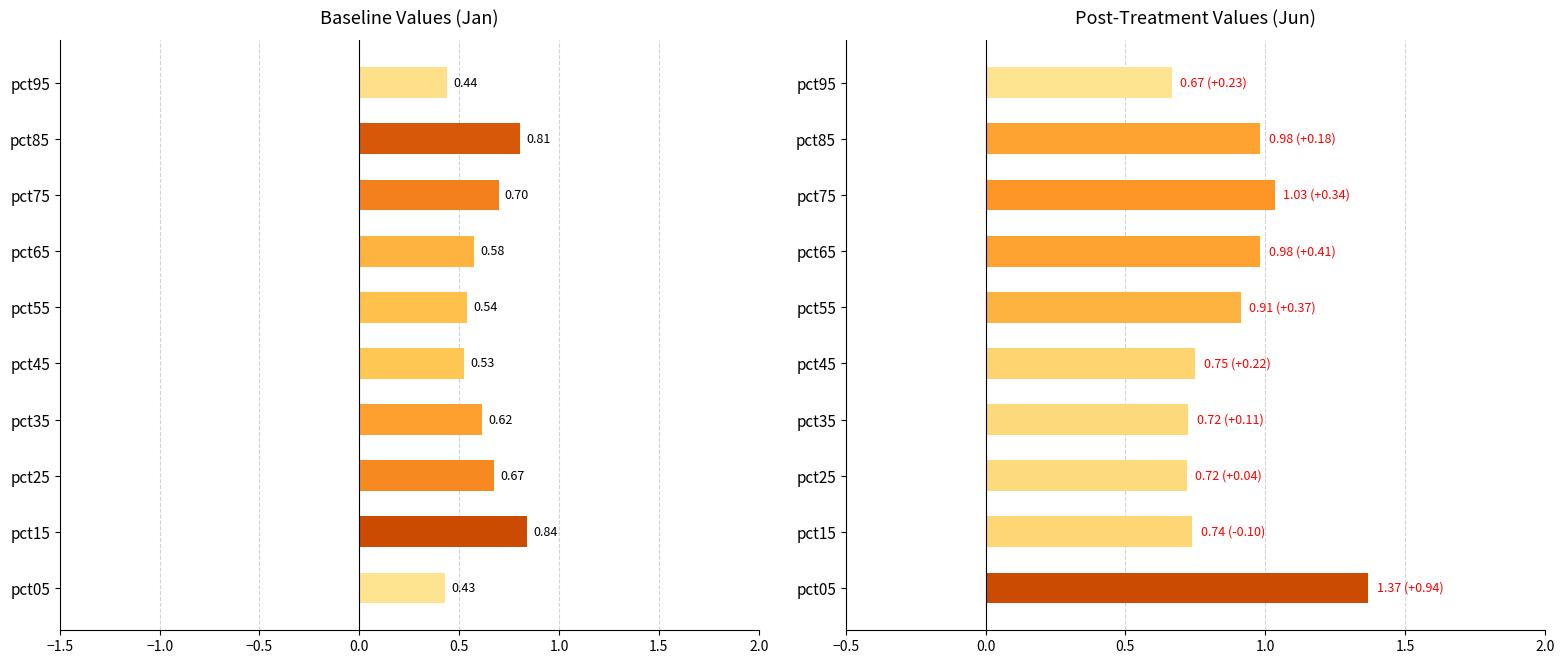

Between pct35 and pct65, which series saw the biggest shift?

Jun